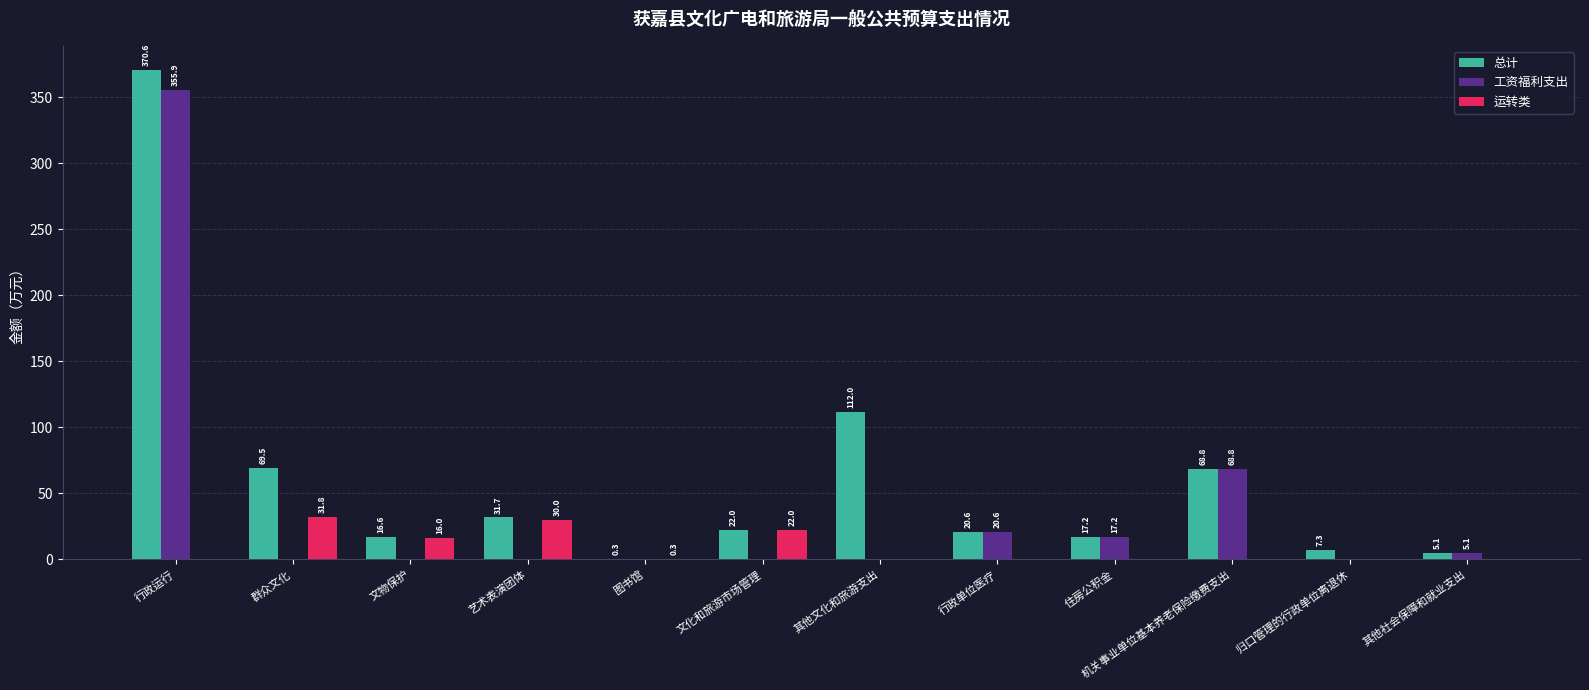

Between 艺术表演团体 and 文化和旅游市场管理, which series saw the biggest shift?

总计